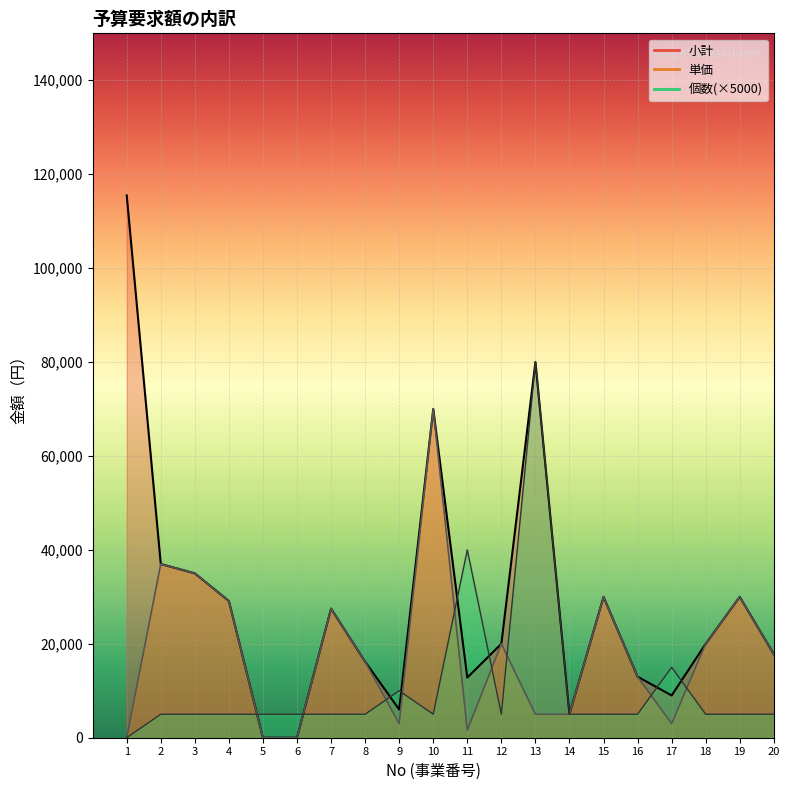

Reading right to left, list all the values displayed in this chart.

小計: 17800	30000	20000	9000	13000	30000	5000	80000	20000	12800	70000	6000	16200	27500	0	0	29120	35000	37000	115490
単価: 17800	30000	20000	3000	13000	30000	5000	5000	20000	1600	70000	3000	16200	27500	0	0	29120	35000	37000	0
個数: 5000	5000	5000	15000	5000	5000	5000	80000	5000	40000	5000	10000	5000	5000	5000	5000	5000	5000	5000	0